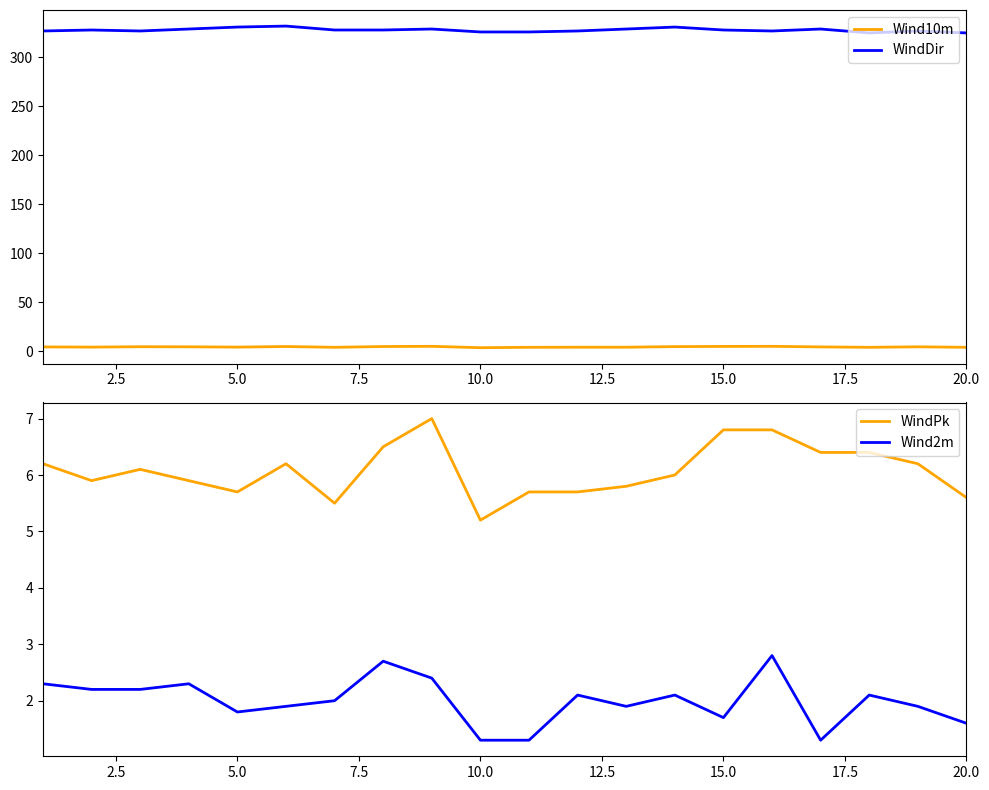

True or false: WindDir and Wind10m cross at least once.

False